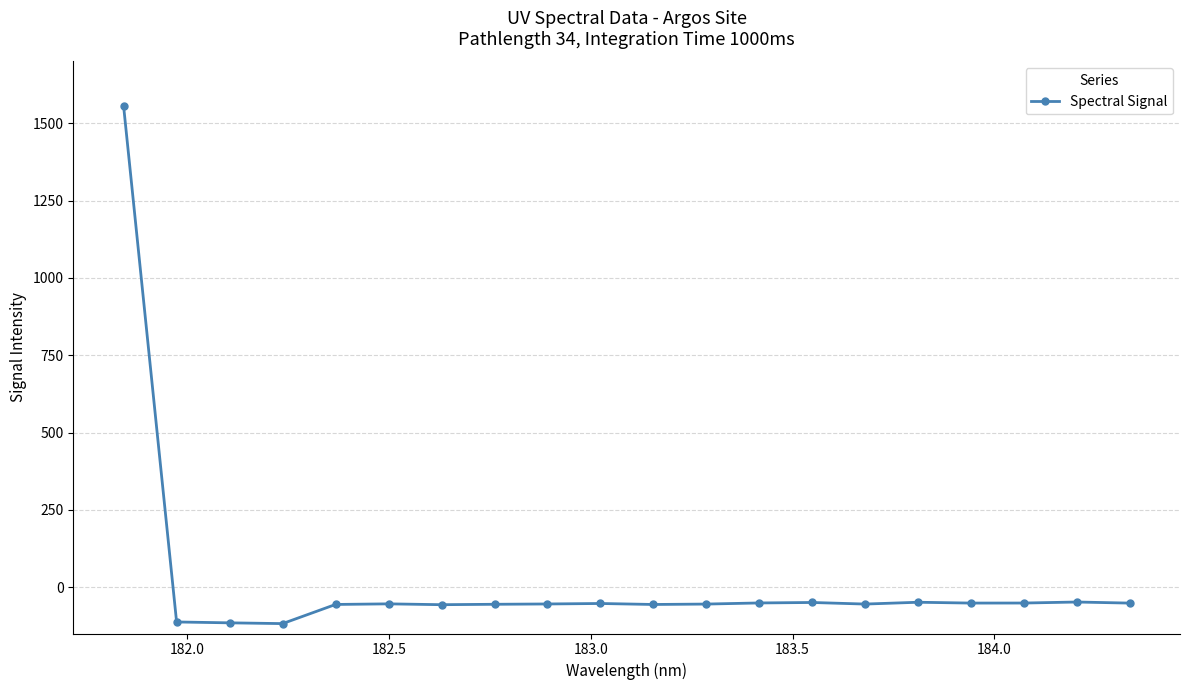

How many series are shown in this chart?

1